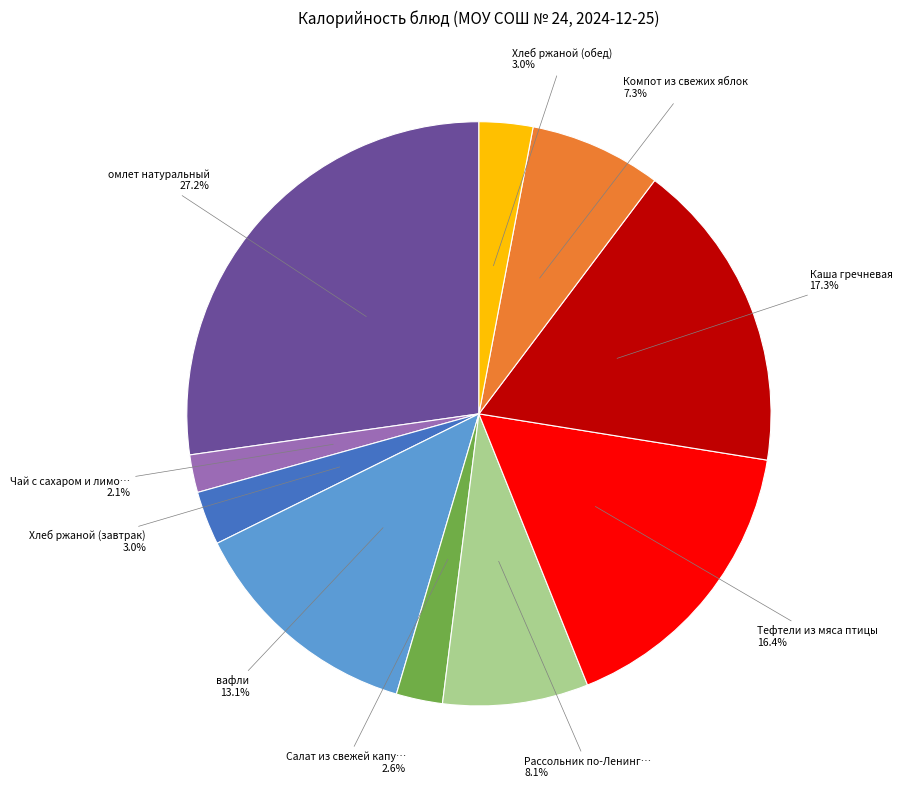

Does any single category account for the majority?

No